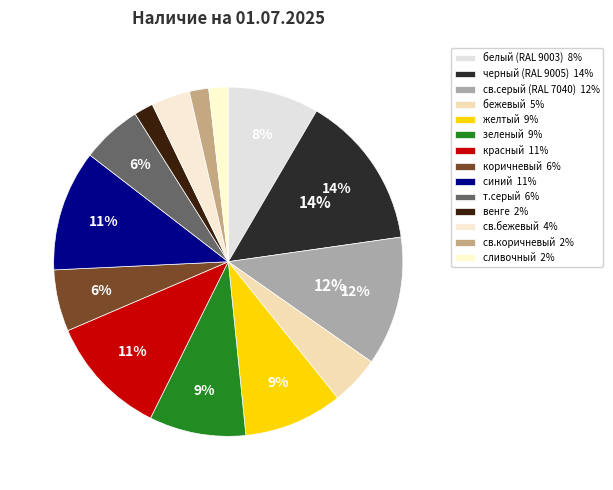

How many segments does this pie chart have?

14